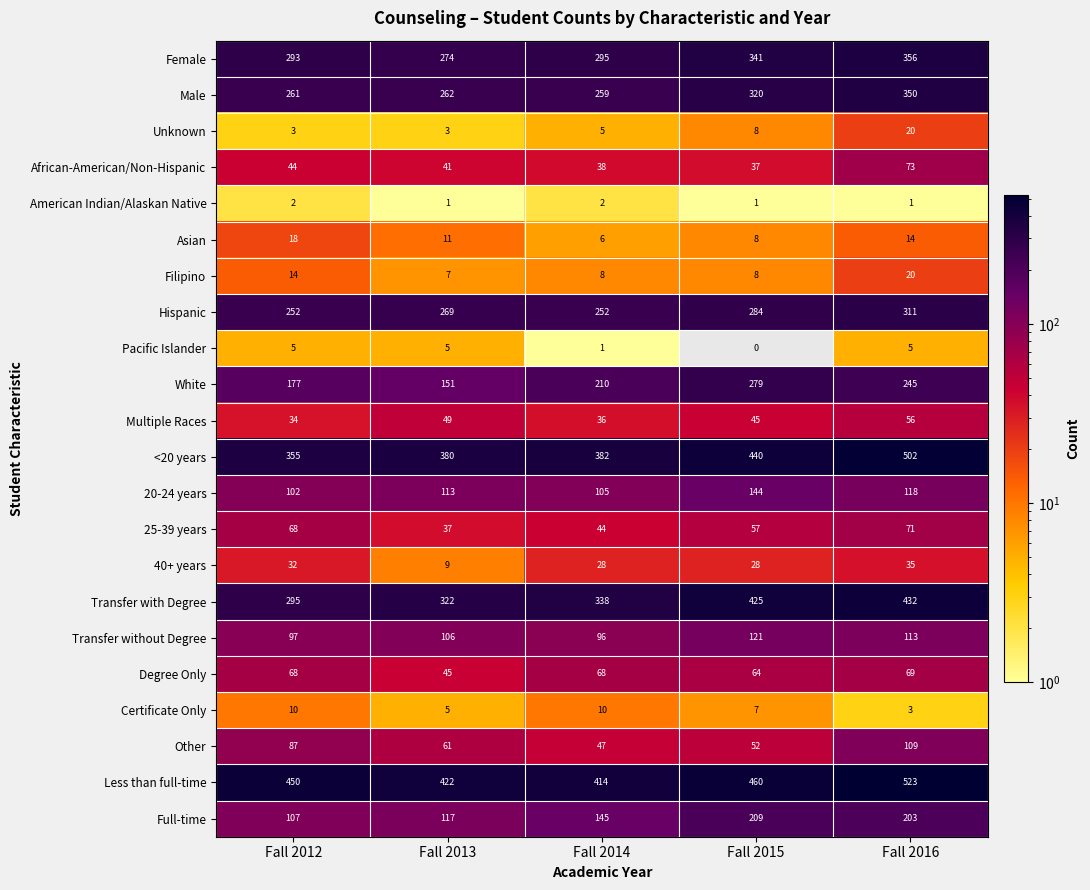

What is the maximum value for Multiple Races?

56